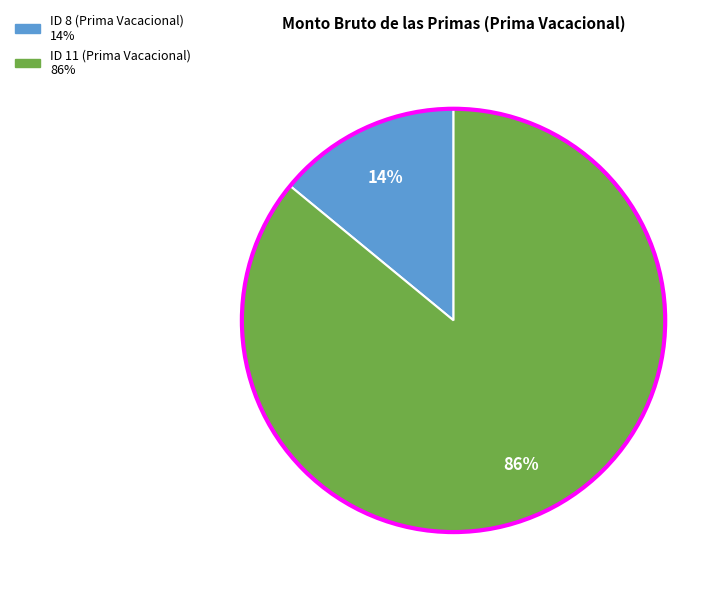

What percentage is the ID 8 (Prima Vacacional) slice, to the nearest percent?

14%